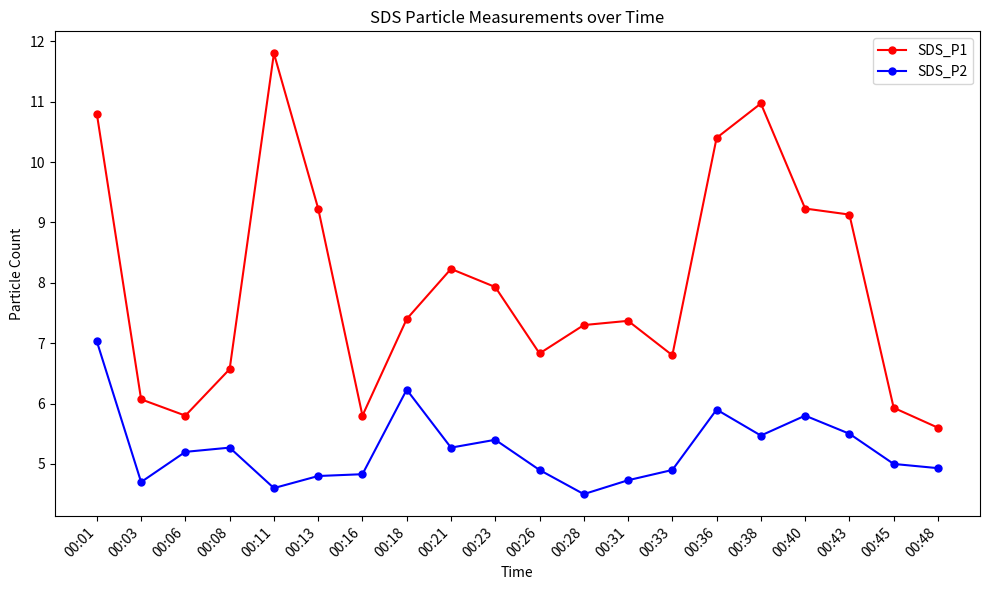

How many data points does each series have?

20